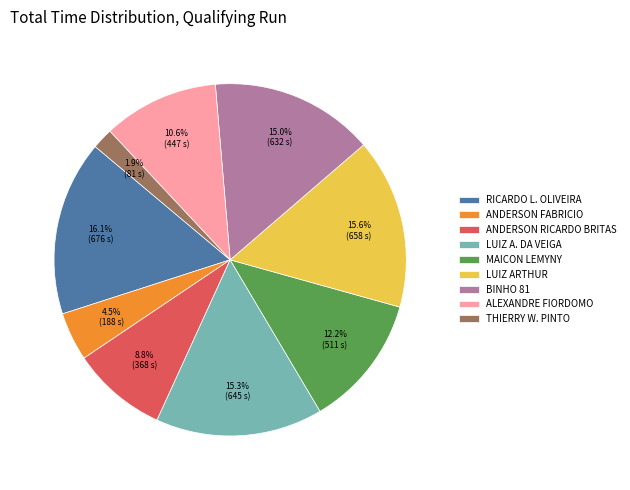

Count the number of slices in the pie.

9